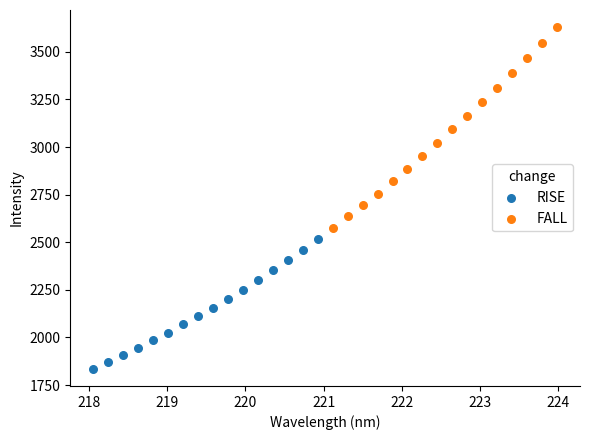

Which series contains the highest Y value?

FALL